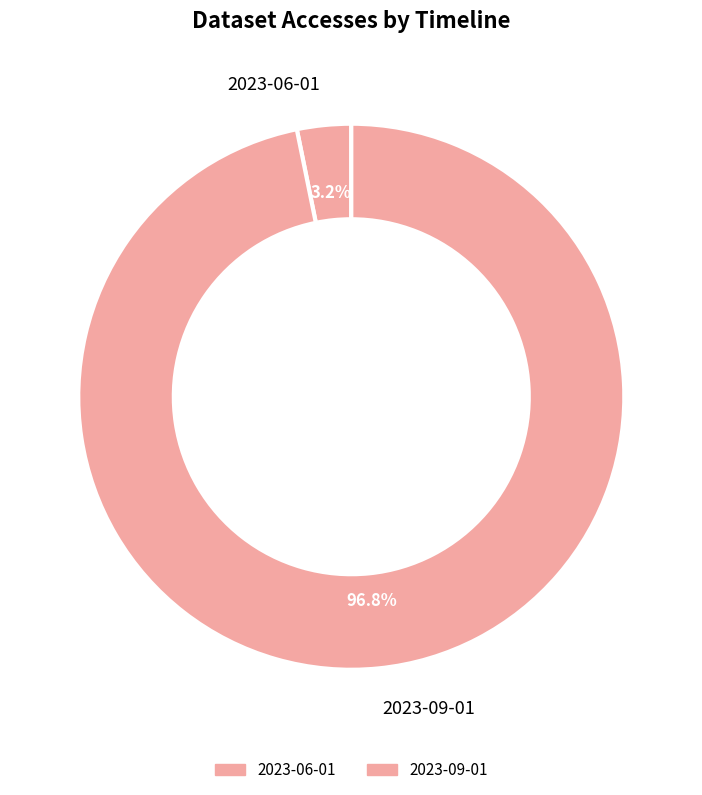

What portion of the pie excludes 2023-06-01?

96.8%